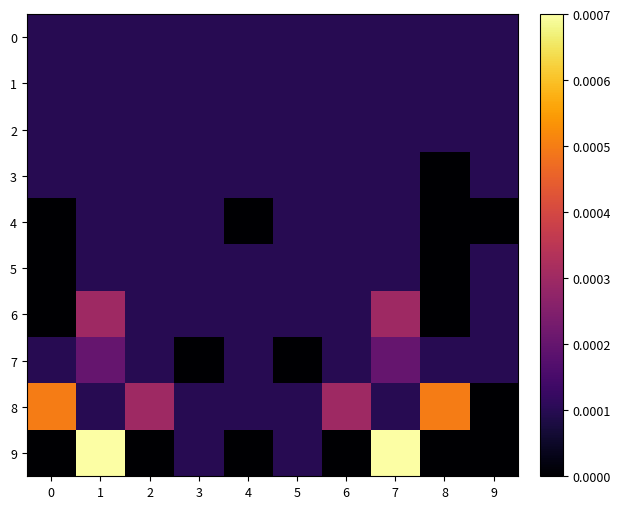

How many distinct data groups are displayed?

10